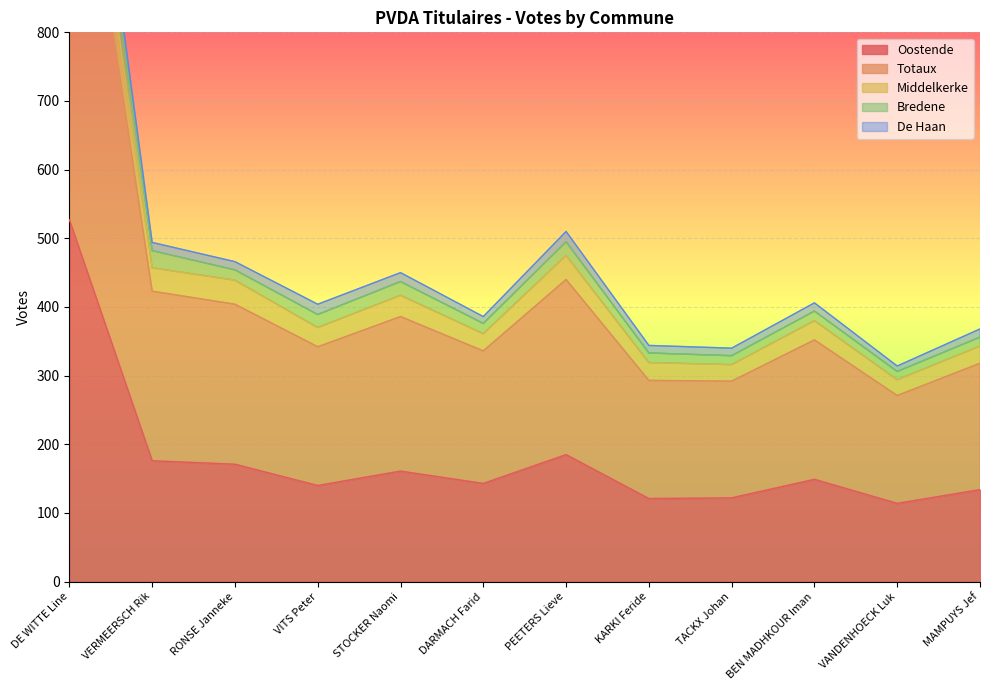

Which category has the lowest value in the Middelkerke series?

VANDENHOECK Luk